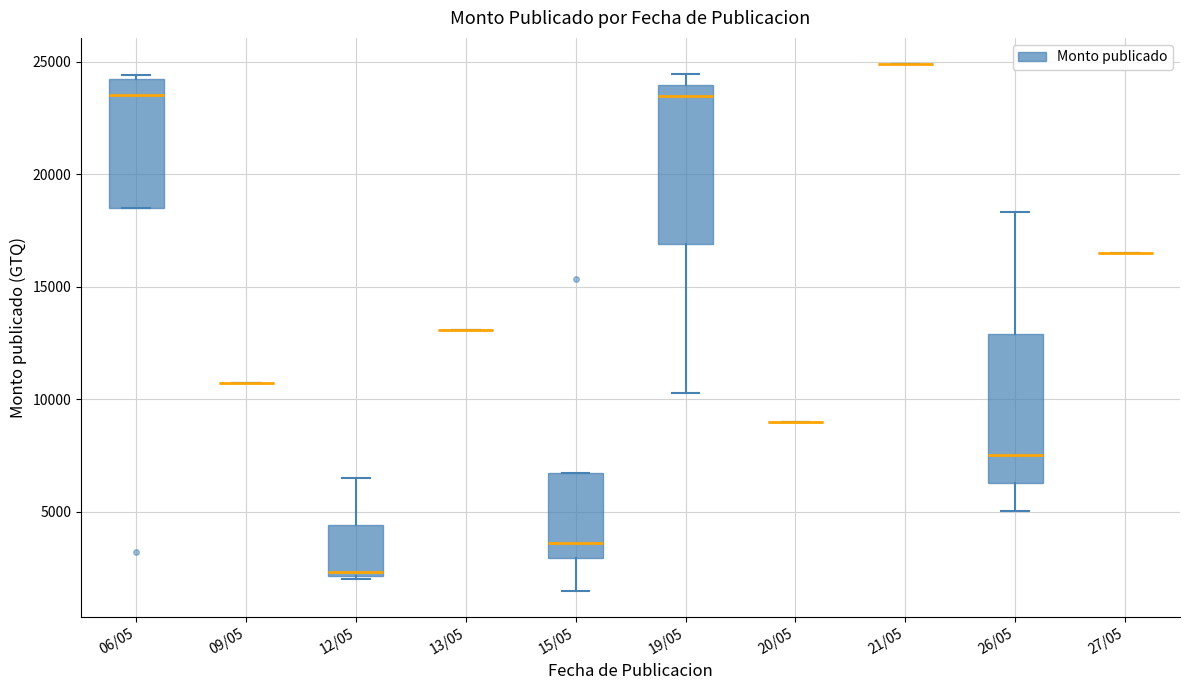

Reading left to right, read every box against the y-axis: the position of its median line, the range the box covers, and the ends of its whiskers. The values are not printed on the chart, so give them approximately, as read against the axis.

06/05: median 23500, box 18500 to 24000, whiskers 18500 to 24500
09/05: box collapsed to a line at 10500, whiskers 10500 to 10500
12/05: median 2500, box 2000 to 4500, whiskers 2000 (just below the box's lower edge) to 6500
13/05: box collapsed to a line at 13000, whiskers 13000 to 13000
15/05: median 3500, box 3000 to 6500, whiskers 1500 to 6500
19/05: median 23500, box 17000 to 24000, whiskers 10500 to 24500
20/05: box collapsed to a line at 9000, whiskers 9000 to 9000
21/05: box collapsed to a line at 25000, whiskers 25000 to 25000
26/05: median 7500, box 6500 to 13000, whiskers 5000 to 18500
27/05: box collapsed to a line at 16500, whiskers 16500 to 16500